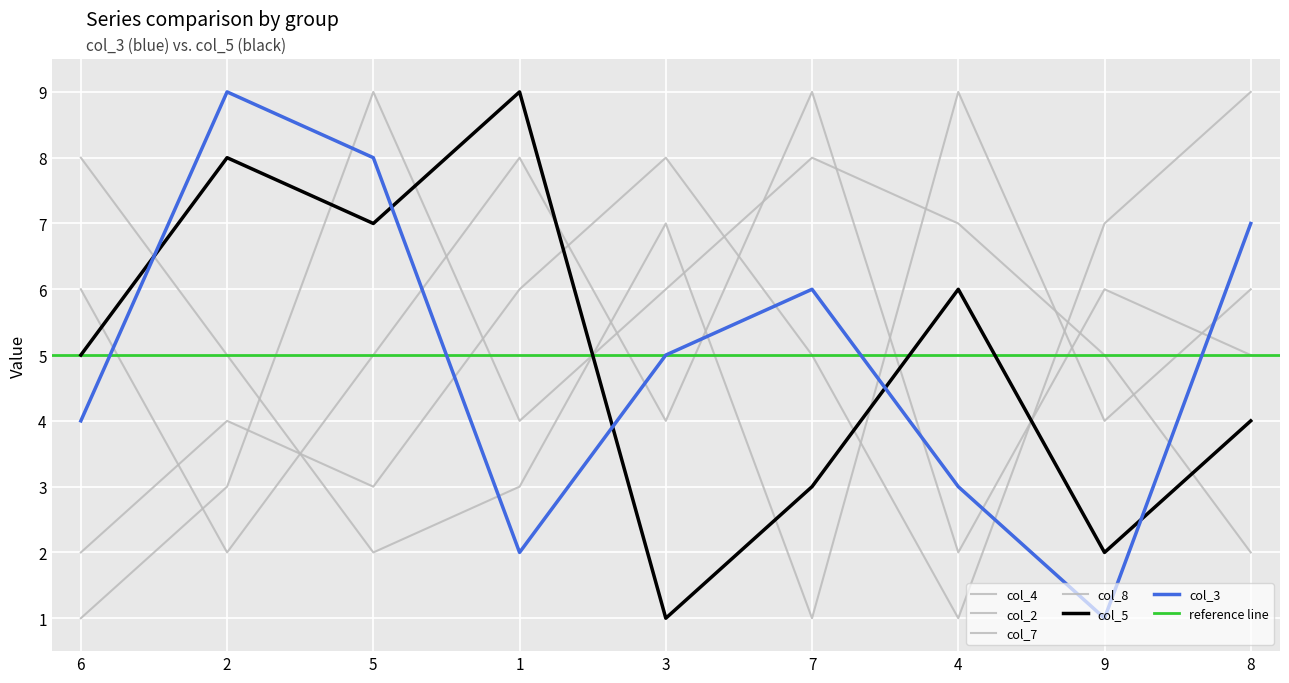

What is the difference between the highest and lowest values at 4?

8